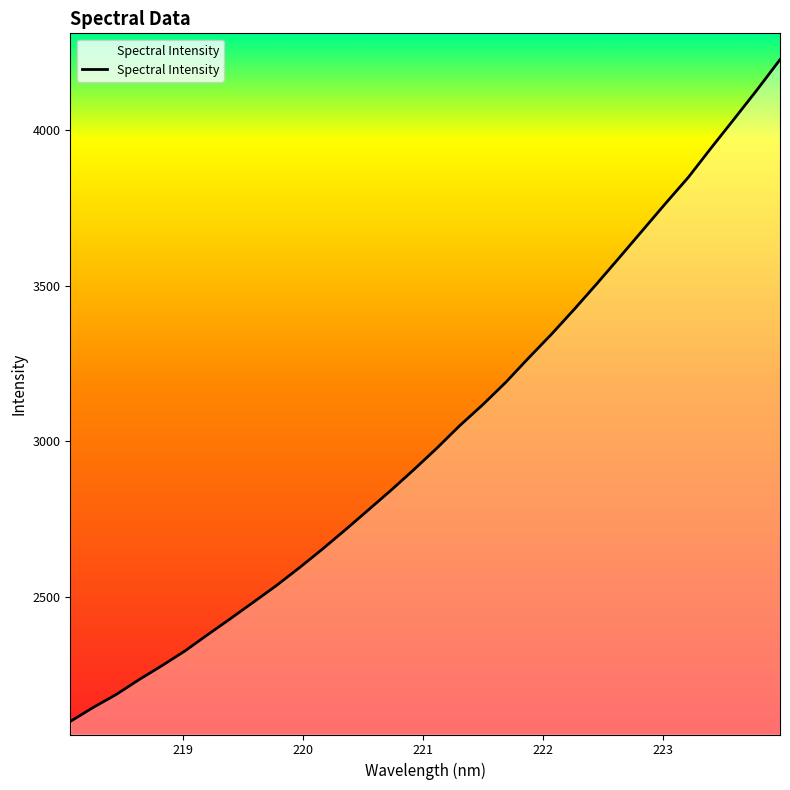

What is the maximum value shown in the chart?

4228.0